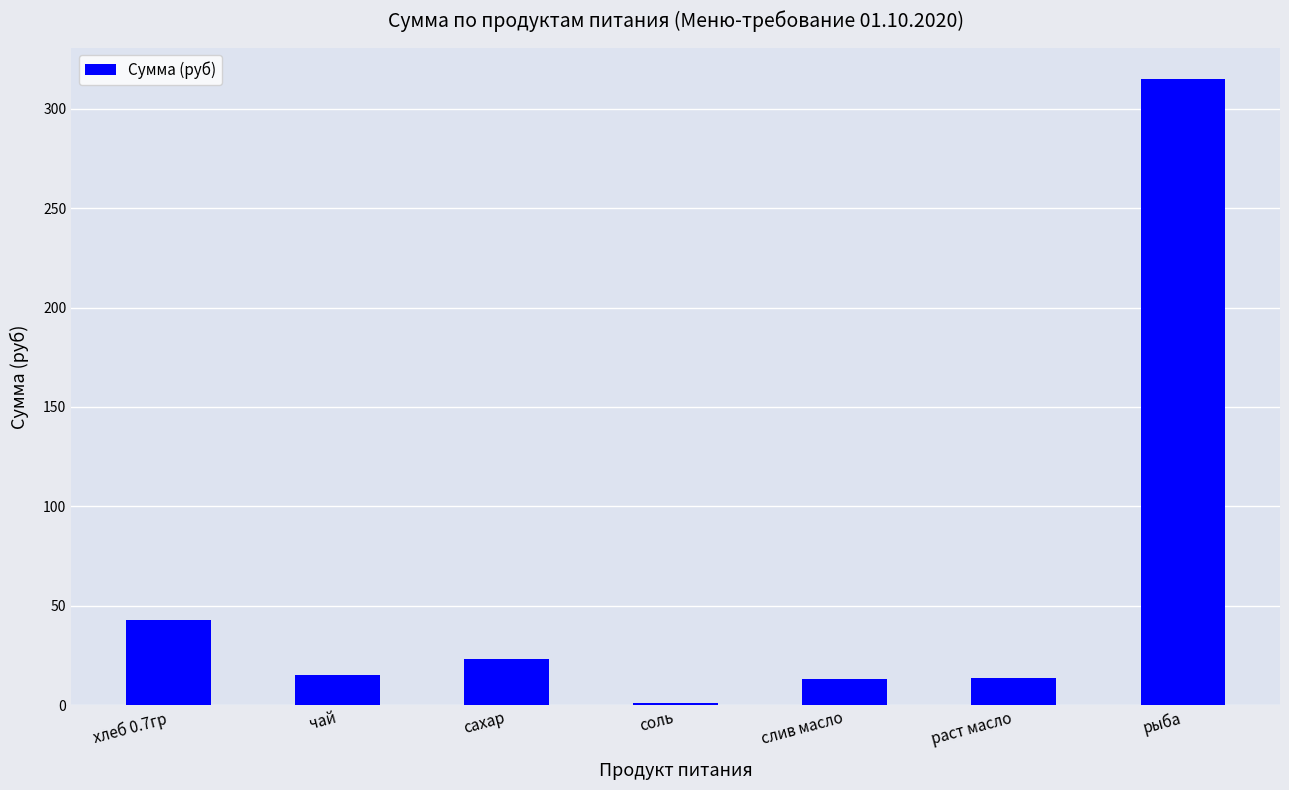

At which category does the chart reach its peak across all series?

рыба